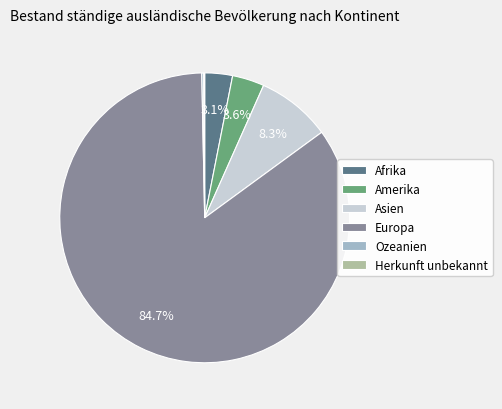

Is the sum of Afrika and Amerika greater than half?

No